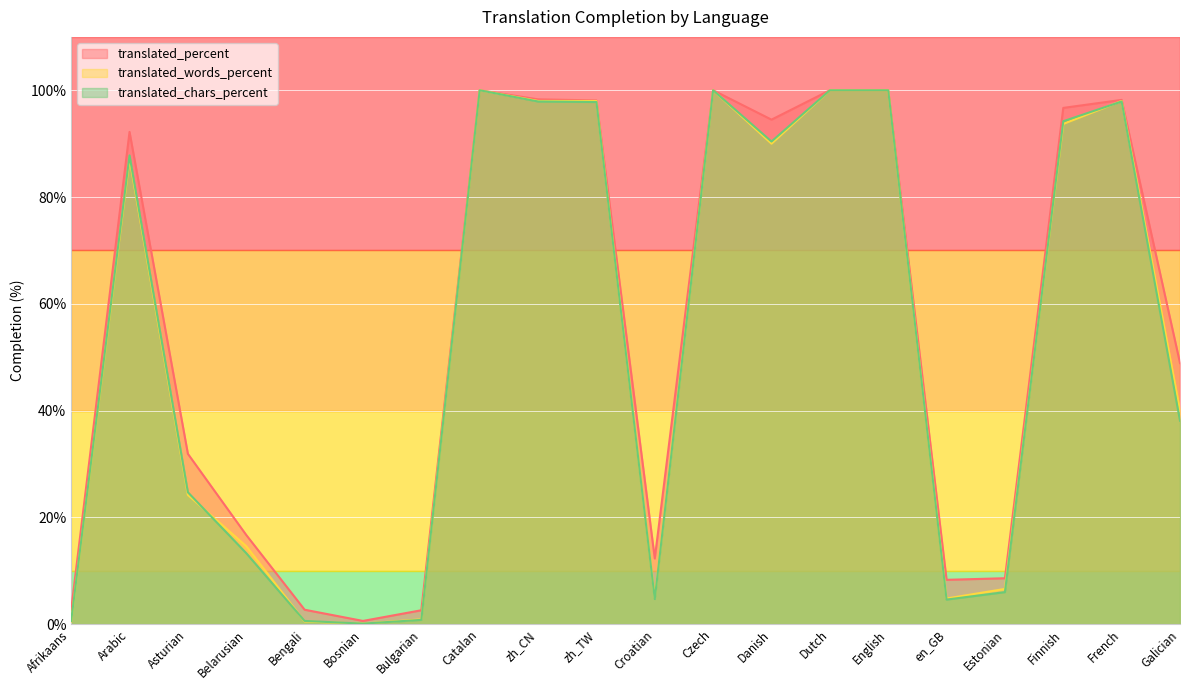

At which category is the sum across all series the highest?

Catalan